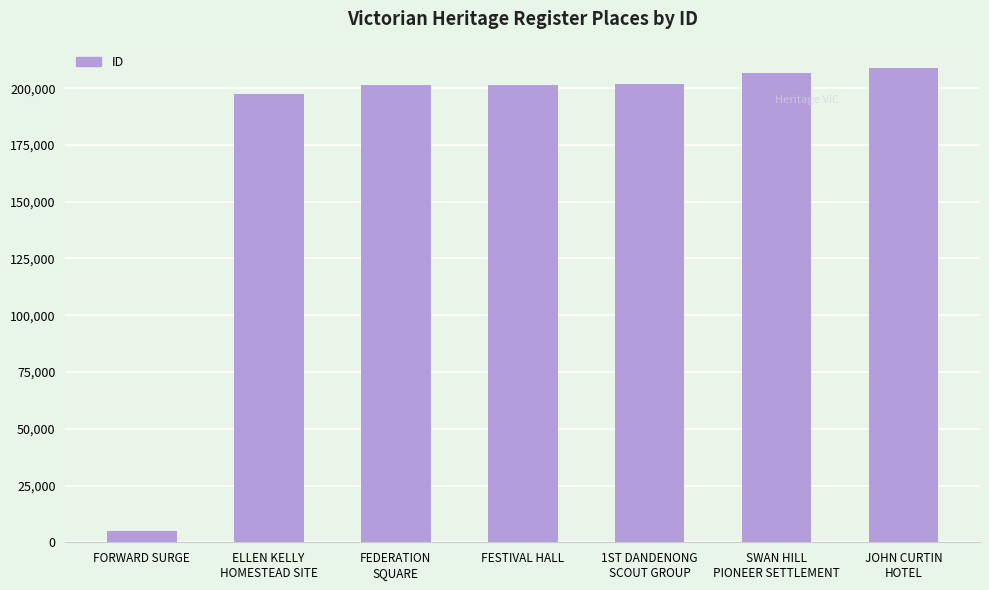

How many categories are shown in the chart?

7